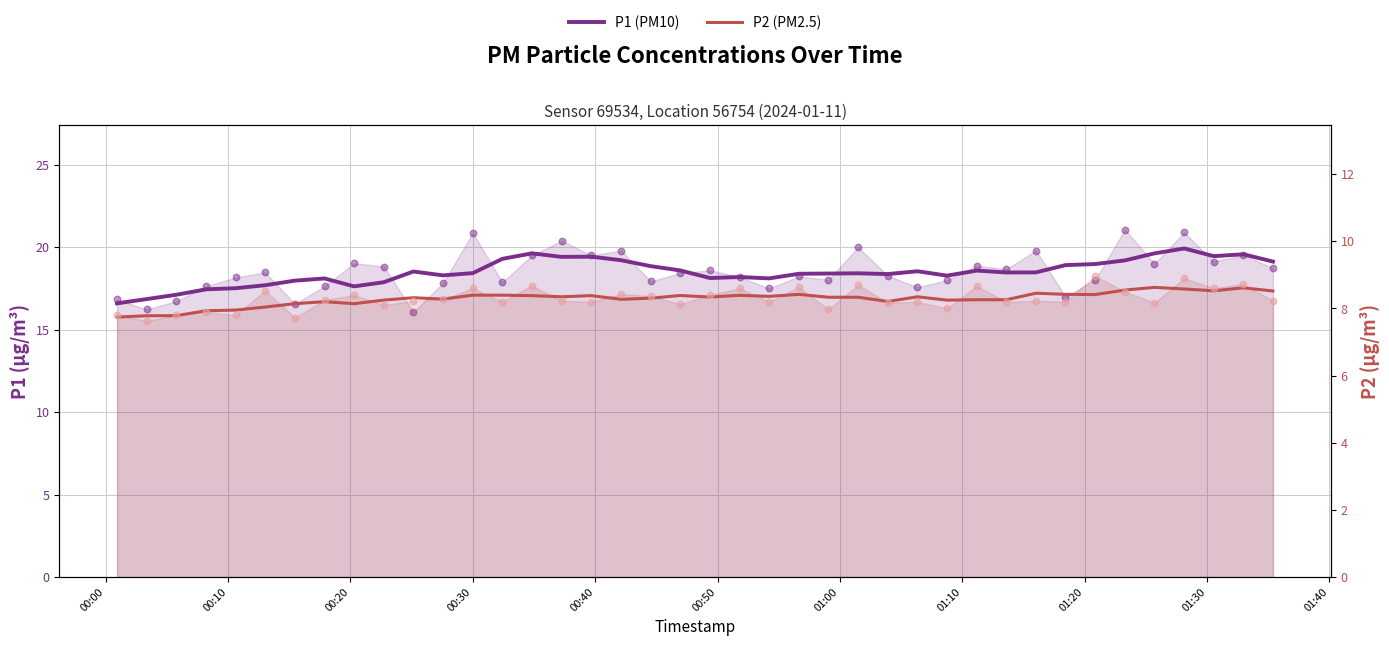

At how many categories does at least one series exceed 19?

11